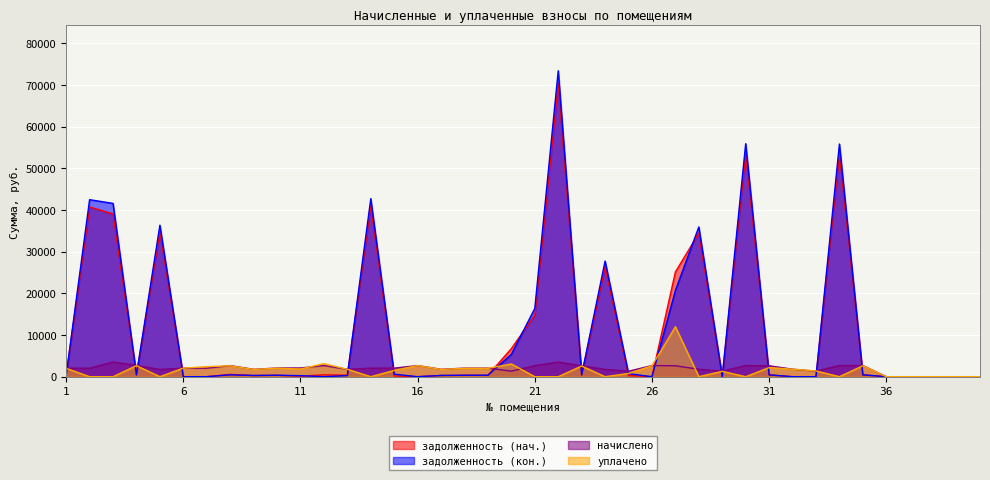

Rank the series by their maximum value, from lowest to highest.

начислено, уплачено, задолженность (нач.), задолженность (кон.)